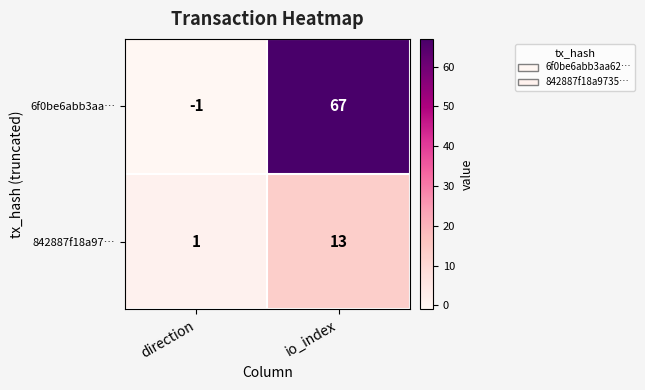

Reading left to right, what are all the values shown in this chart?

6f0be6abb3aa…: -1	67
842887f18a97…: 1	13